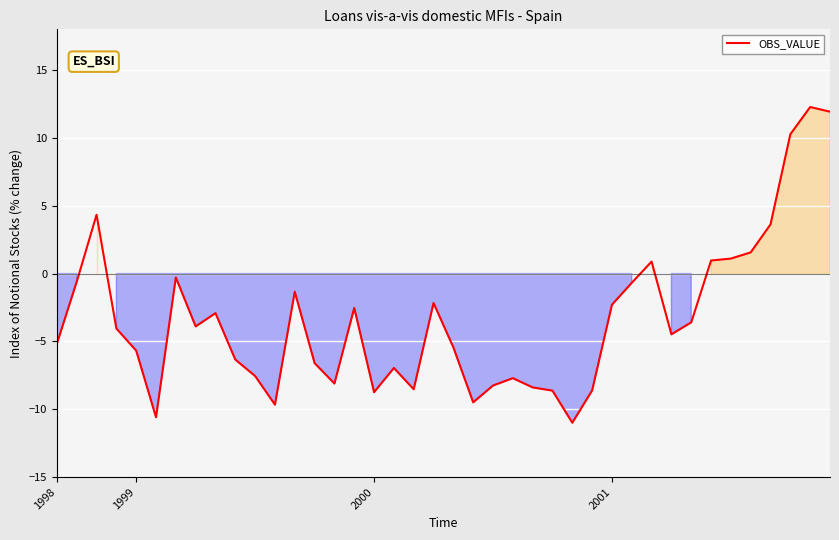

What is the minimum value shown in the chart?

-11.0